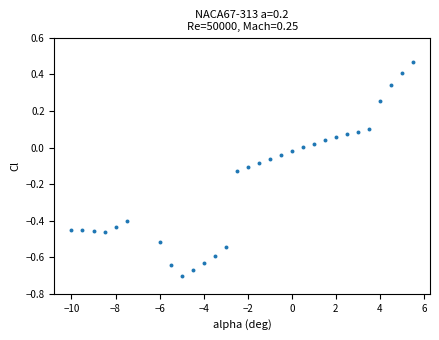

What is the range of X values (max minus min)?

15.5